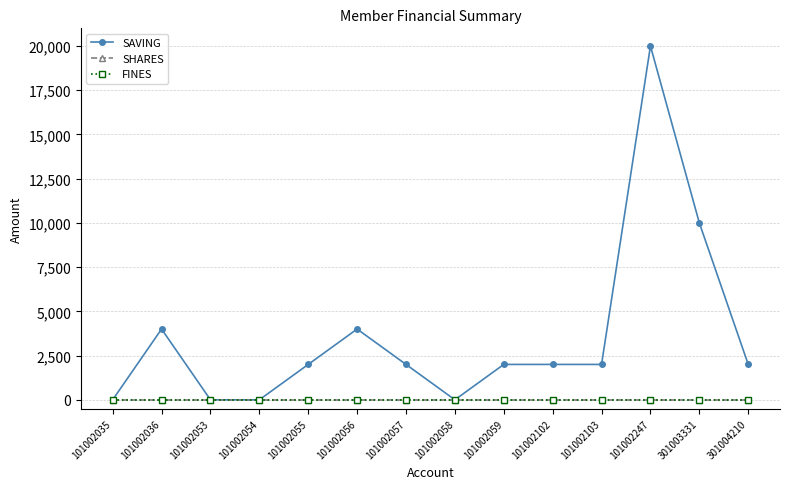

Is this an area chart (filled region under the line)?

No